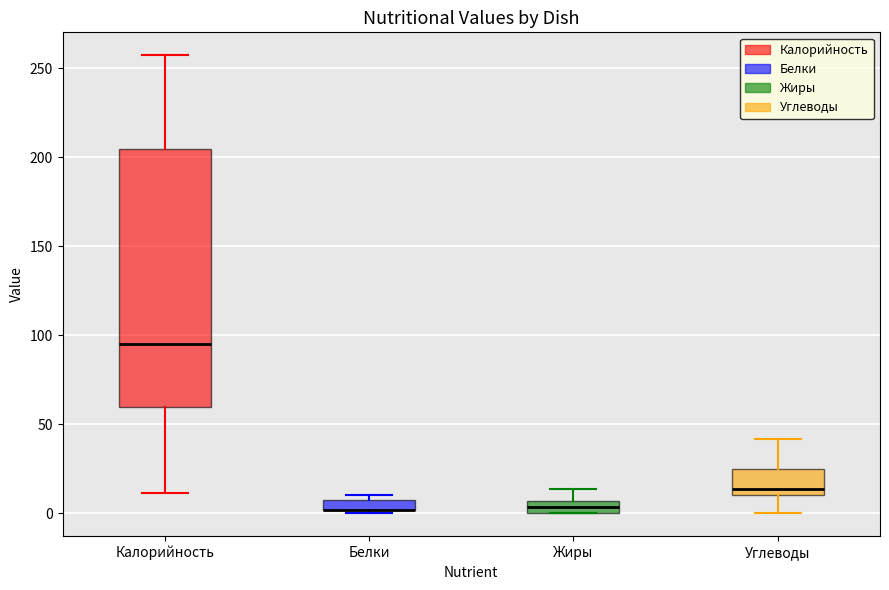

Where is the lower edge of the box for Жиры on the y-axis? The values are not printed on the chart, so give them approximately, as read against the axis.

0